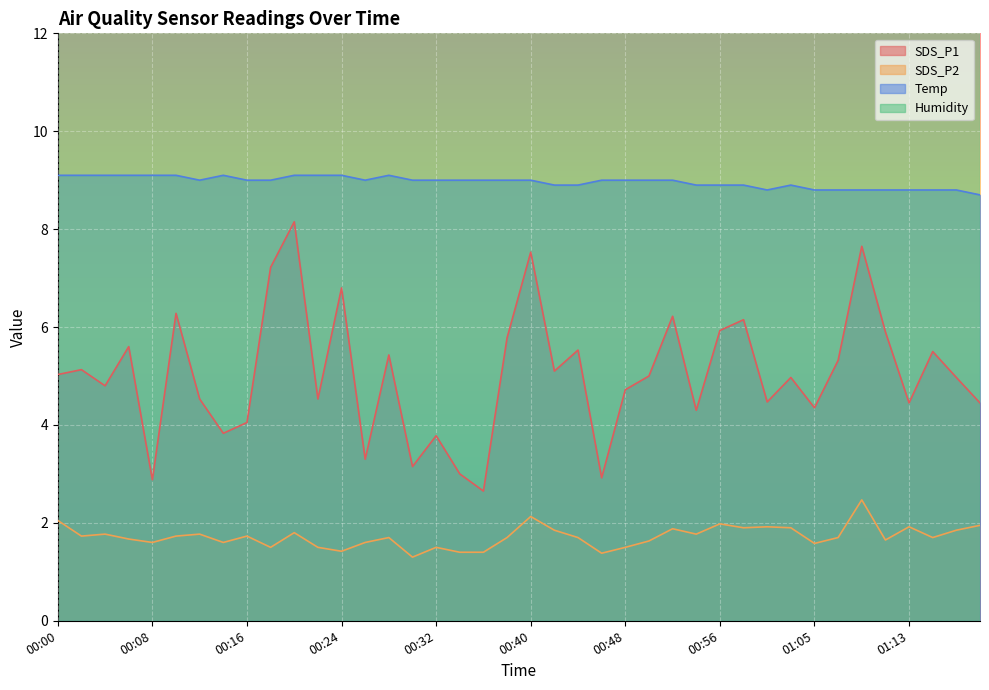

The Temp series shows 14.8 at 00:10. True or false?

False